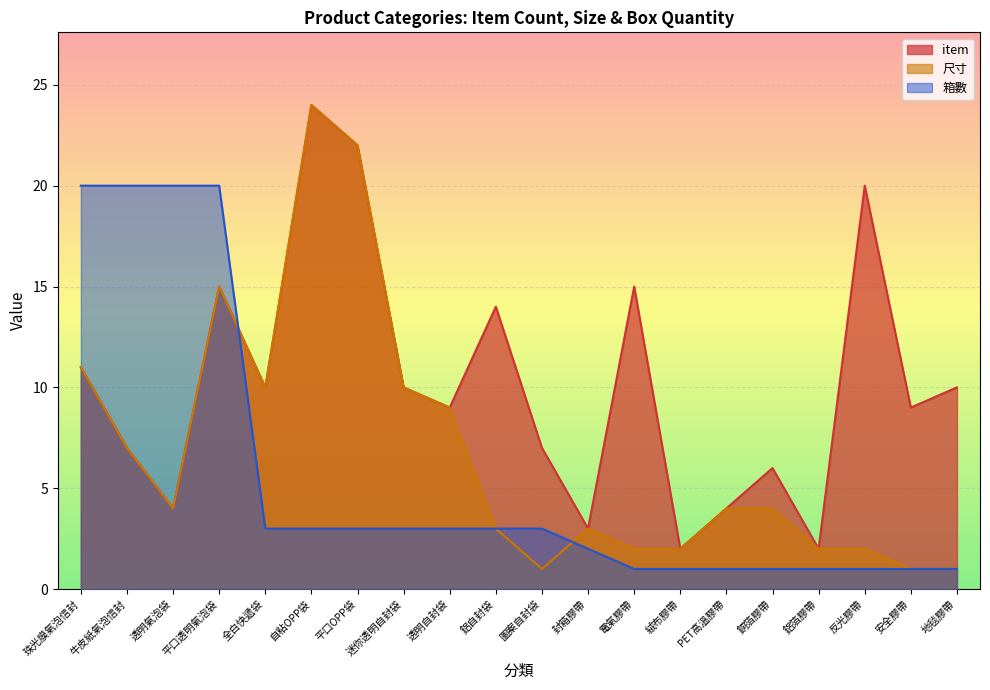

What is the sum of all 箱數 values?

111